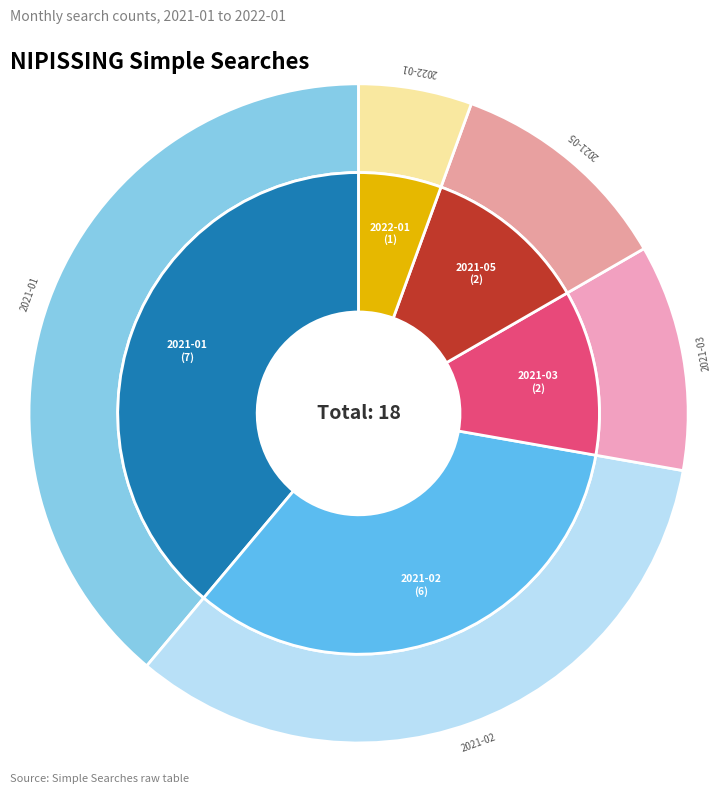

What percentage is the 2021-01 slice, to the nearest percent?

39%